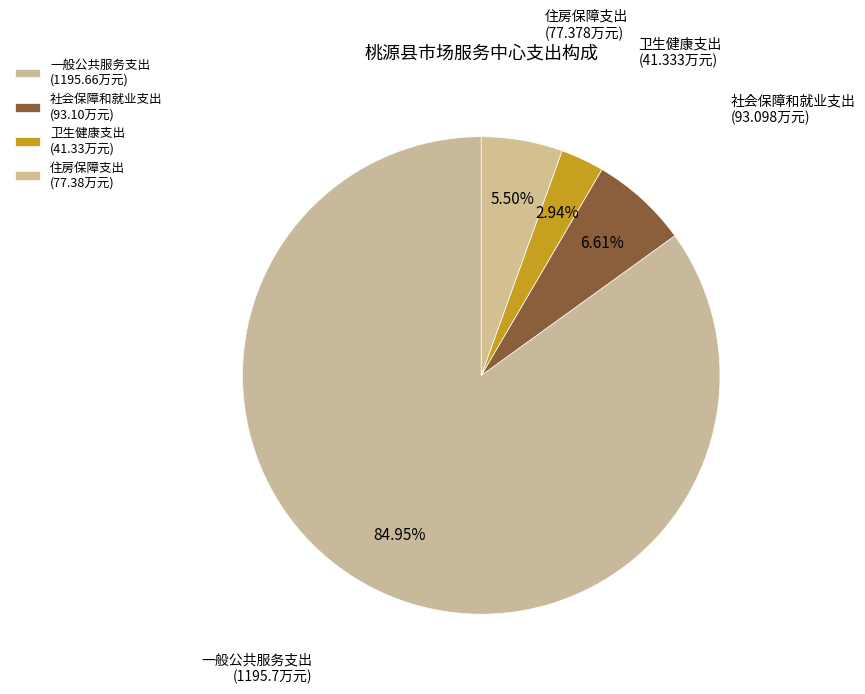

How many slices are in this pie chart?

4